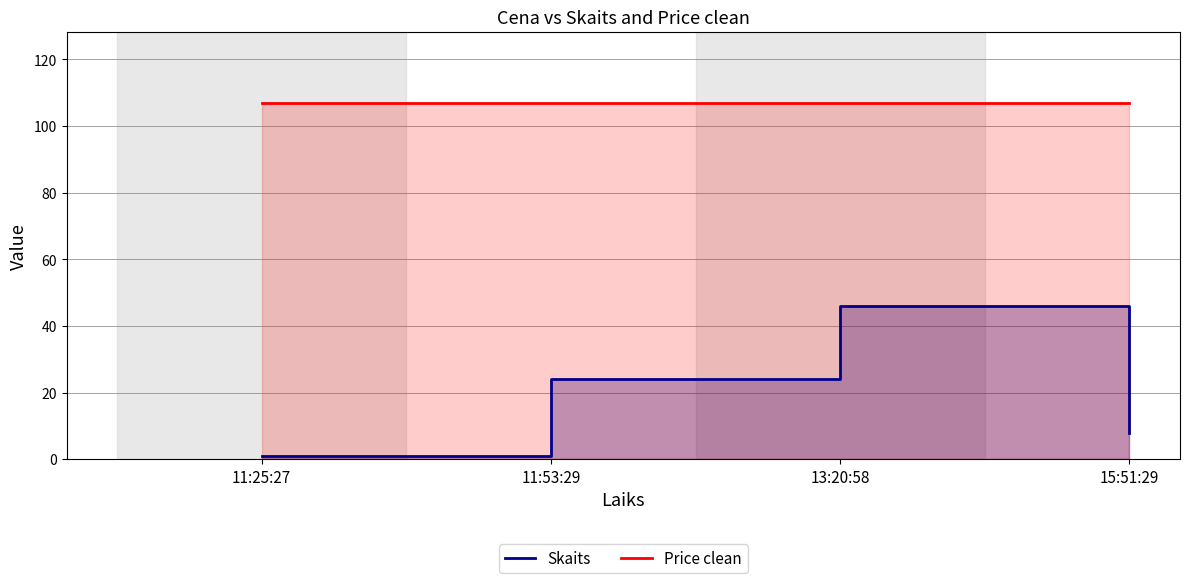

Rank the categories by value from highest to lowest.

13:20:58, 11:53:29, 15:51:29, 11:25:27